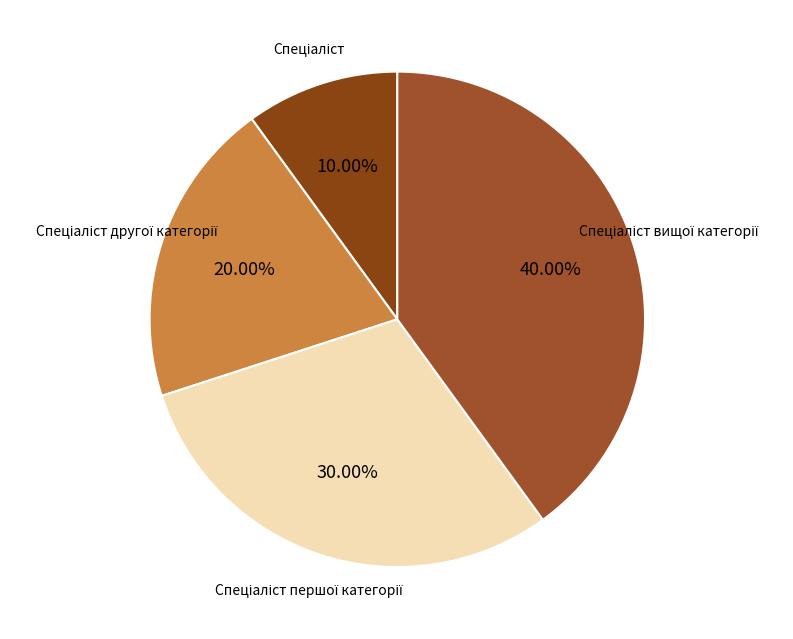

Is there any slice that represents more than half of the pie?

No